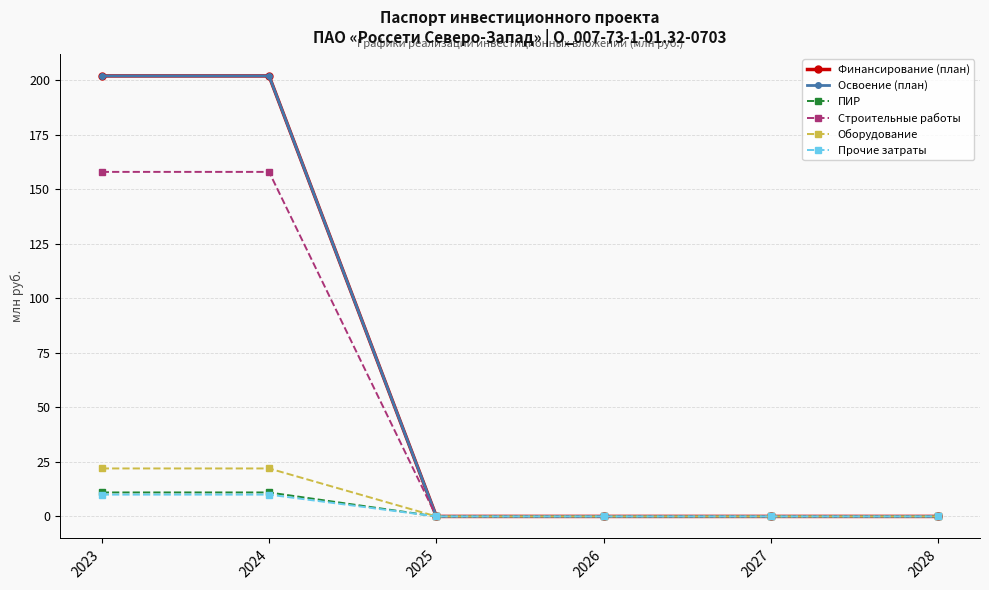

How many values in the ПИР series exceed 0?

2